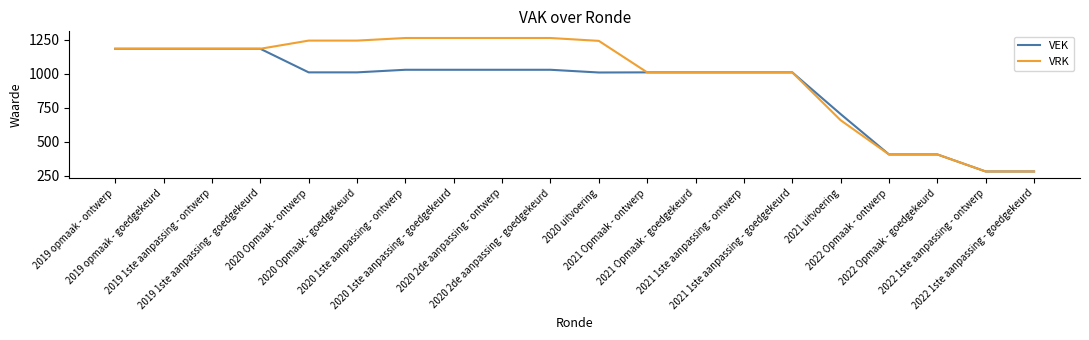

What is the maximum value for VEK?

1182